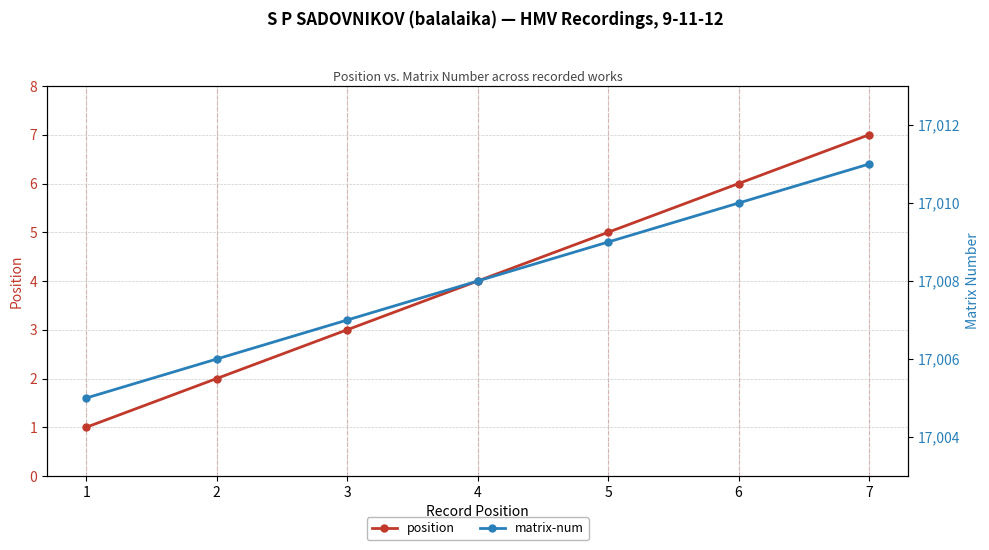

Rank the series at 5 from lowest to highest value.

position, matrix-num